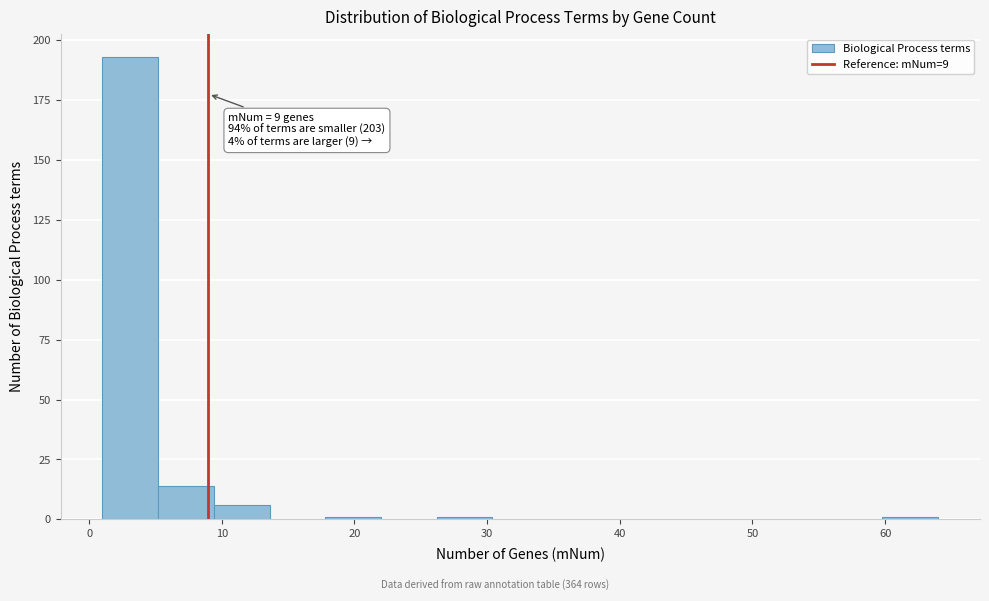

Which range on the x-axis has the tallest bar?

1.0 to 5.2